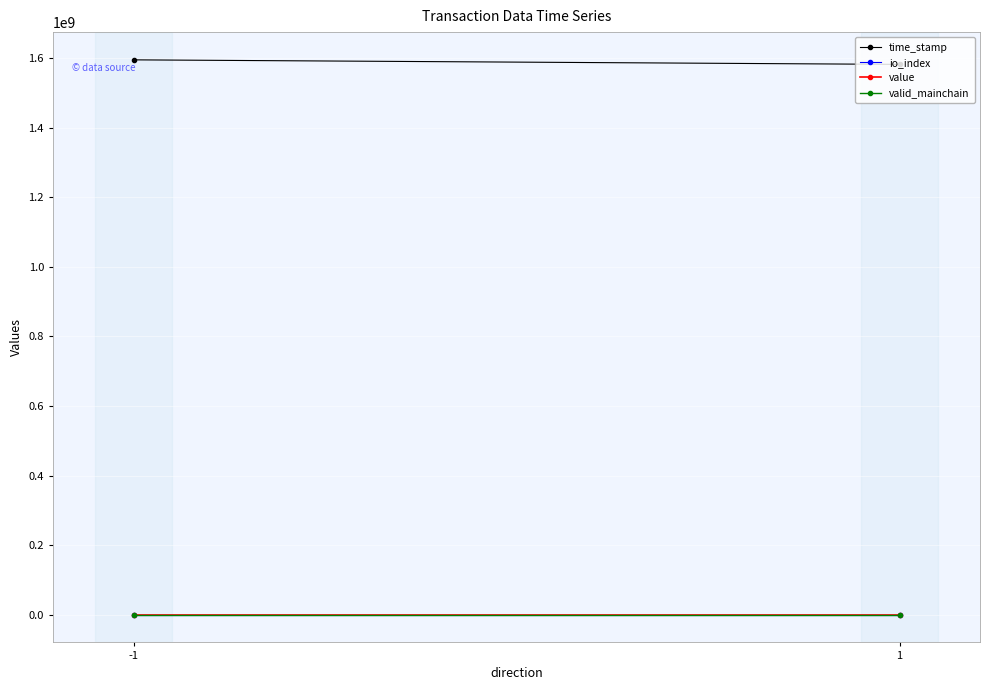

Which series has the largest total across all categories?

time_stamp